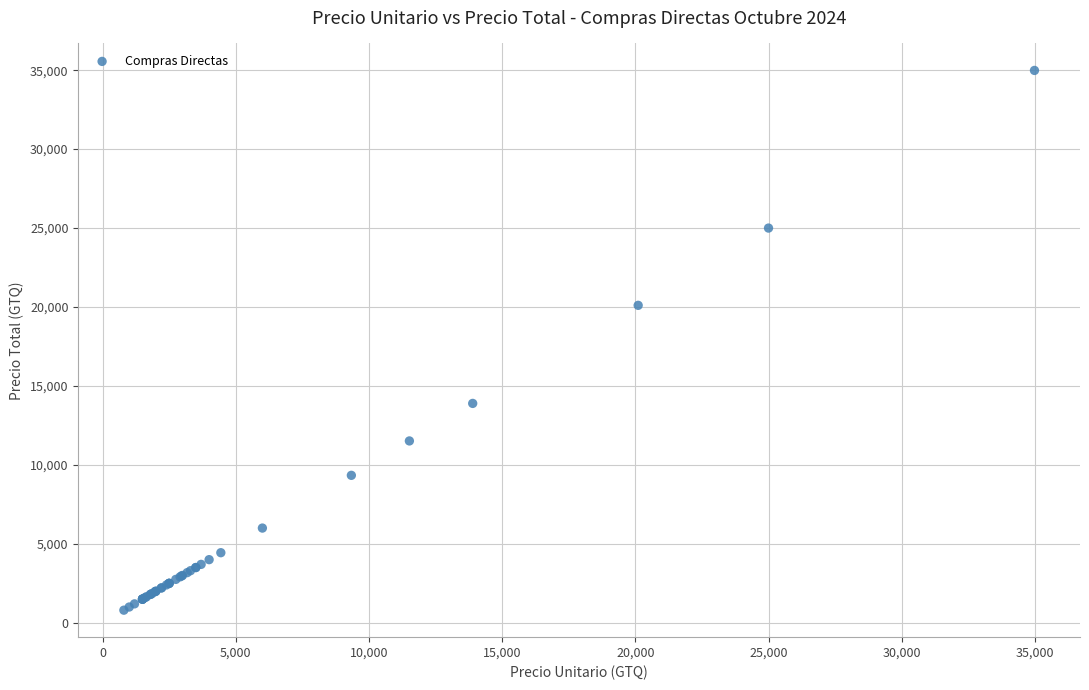

What Y value in the scatter plot is closest to 17891?

20106.8